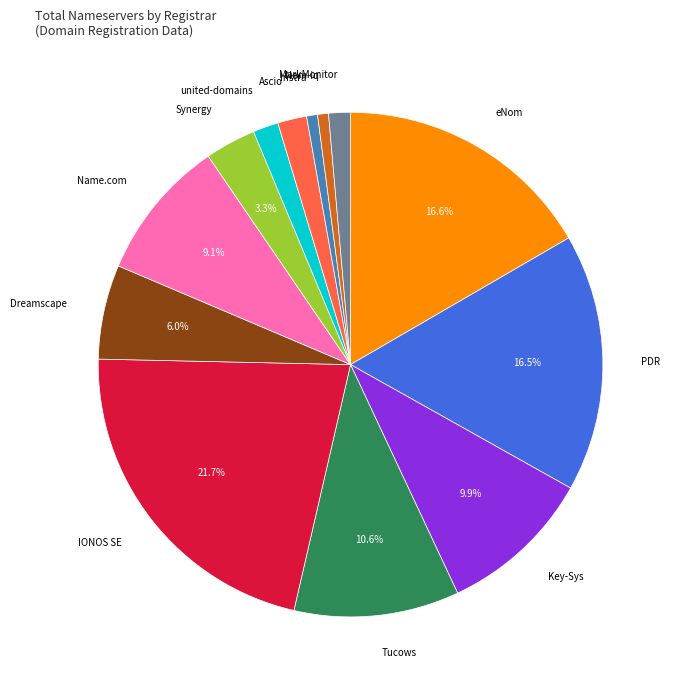

Count the number of slices in the pie.

13